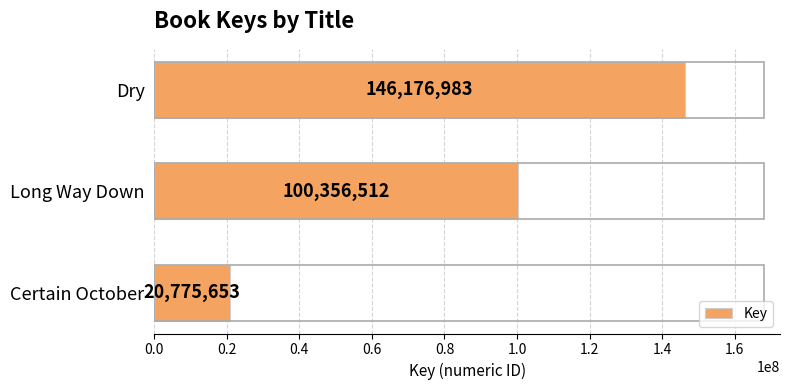

Count the number of data series in this chart.

1